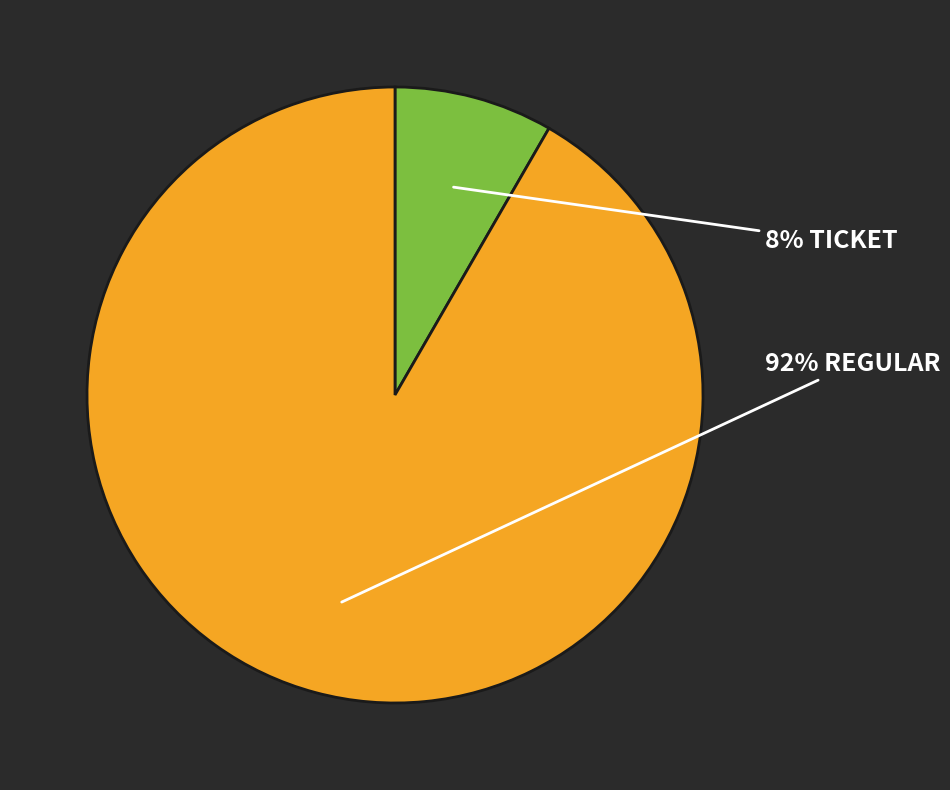

Count the number of slices in the pie.

2